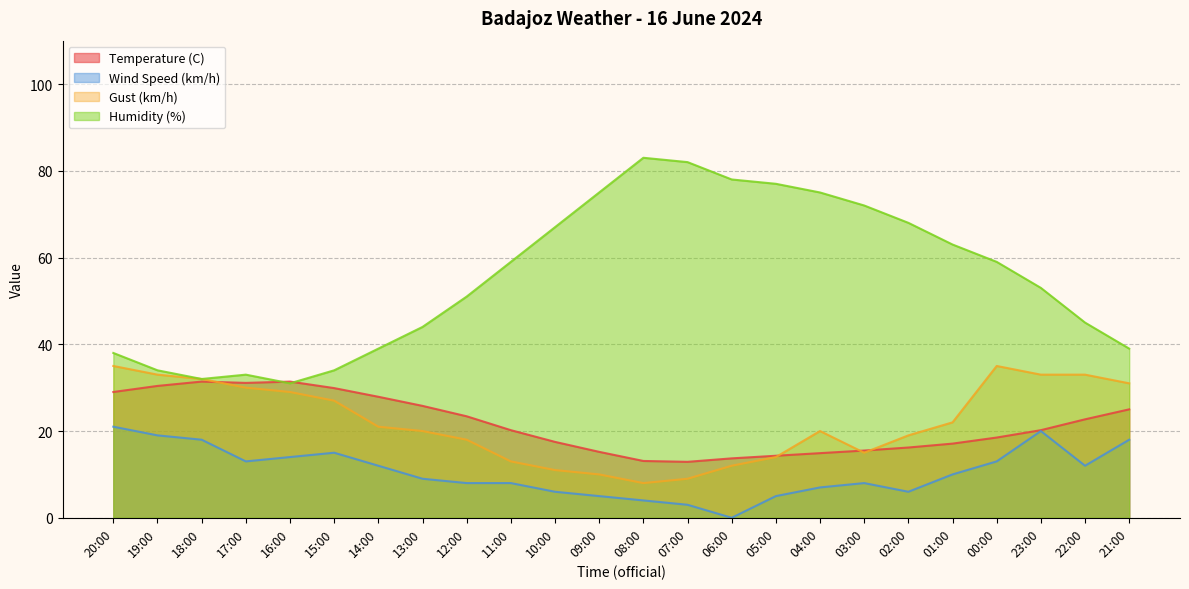

Reading right to left, transcribe all the data shown in this chart.

Temperature (C): 21:00=25.0	22:00=22.7	23:00=20.2	00:00=18.5	01:00=17.1	02:00=16.2	03:00=15.5	04:00=14.9	05:00=14.3	06:00=13.7	07:00=12.9	08:00=13.1	09:00=15.2	10:00=17.5	11:00=20.2	12:00=23.4	13:00=25.8	14:00=27.9	15:00=29.9	16:00=31.4	17:00=31.1	18:00=31.4	19:00=30.4	20:00=29.0
Wind Speed (km/h): 21:00=18.0	22:00=12.0	23:00=20.0	00:00=13.0	01:00=10.0	02:00=6.0	03:00=8.0	04:00=7.0	05:00=5.0	06:00=0.0	07:00=3.0	08:00=4.0	09:00=5.0	10:00=6.0	11:00=8.0	12:00=8.0	13:00=9.0	14:00=12.0	15:00=15.0	16:00=14.0	17:00=13.0	18:00=18.0	19:00=19.0	20:00=21.0
Gust (km/h): 21:00=31.0	22:00=33.0	23:00=33.0	00:00=35.0	01:00=22.0	02:00=19.0	03:00=15.0	04:00=20.0	05:00=14.0	06:00=12.0	07:00=9.0	08:00=8.0	09:00=10.0	10:00=11.0	11:00=13.0	12:00=18.0	13:00=20.0	14:00=21.0	15:00=27.0	16:00=29.0	17:00=30.0	18:00=32.0	19:00=33.0	20:00=35.0
Humidity (%): 21:00=39.0	22:00=45.0	23:00=53.0	00:00=59.0	01:00=63.0	02:00=68.0	03:00=72.0	04:00=75.0	05:00=77.0	06:00=78.0	07:00=82.0	08:00=83.0	09:00=75.0	10:00=67.0	11:00=59.0	12:00=51.0	13:00=44.0	14:00=39.0	15:00=34.0	16:00=31.0	17:00=33.0	18:00=32.0	19:00=34.0	20:00=38.0